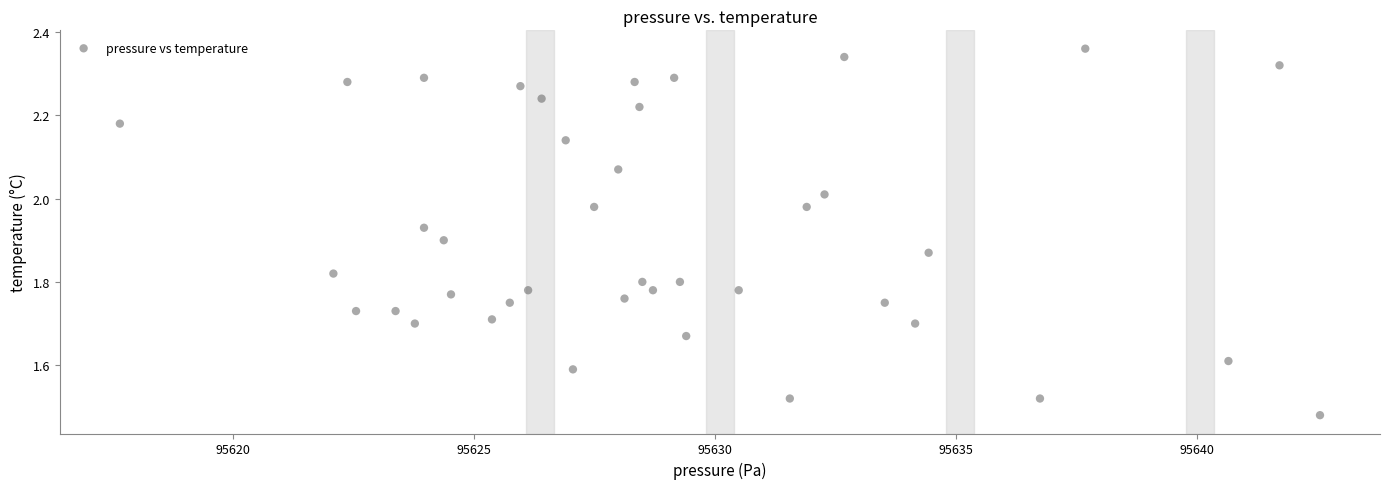

What is the range of X values (max minus min)?

24.9